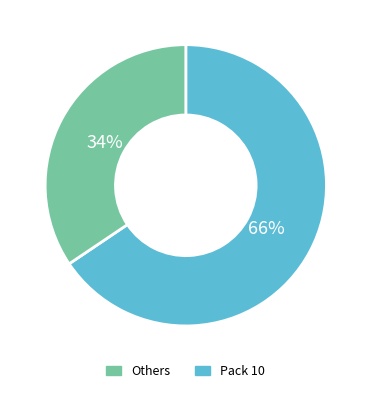

Is there a majority slice in this chart?

Yes